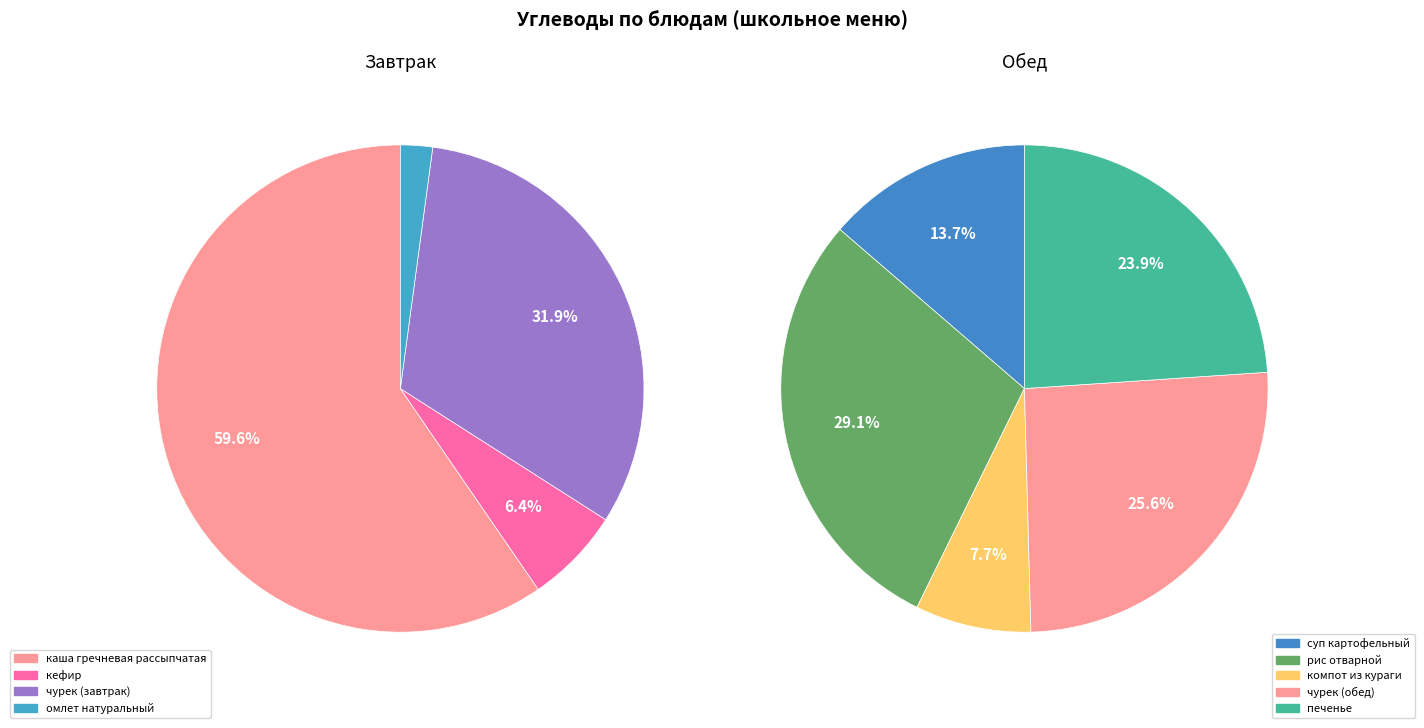

True or false: масло сливочное (завтрак) accounts for 0% of the total.

True